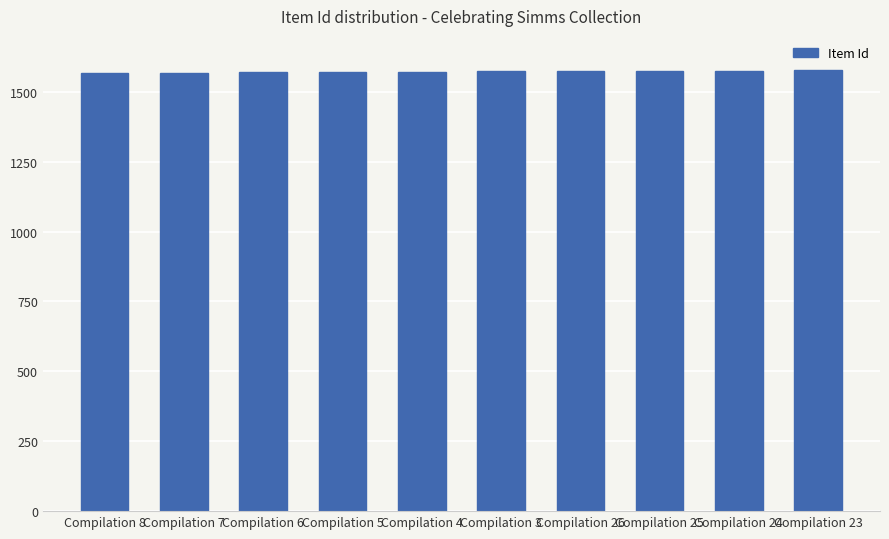

What is the ratio of the value at Compilation 23 to the value at Compilation 3?

1.0